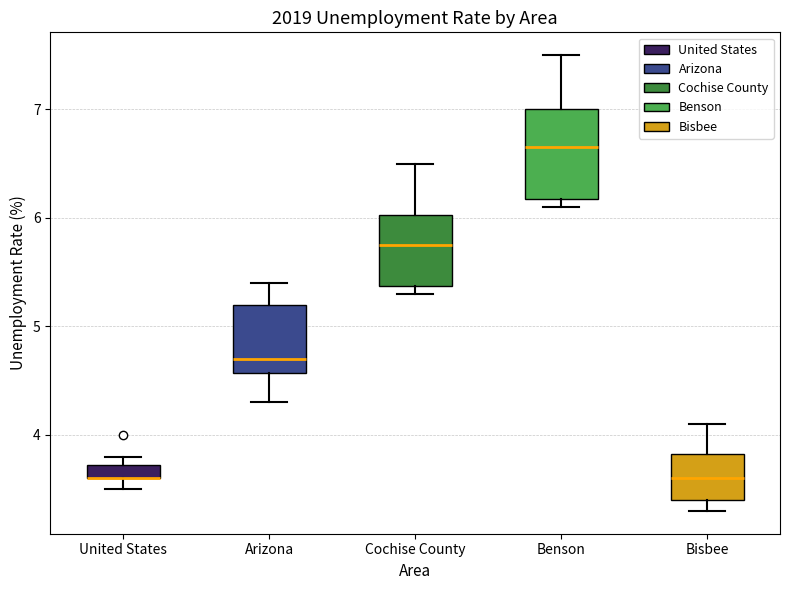

Where does the upper whisker of the box for Bisbee end on the y-axis? The values are not printed on the chart, so give them approximately, as read against the axis.

4.1